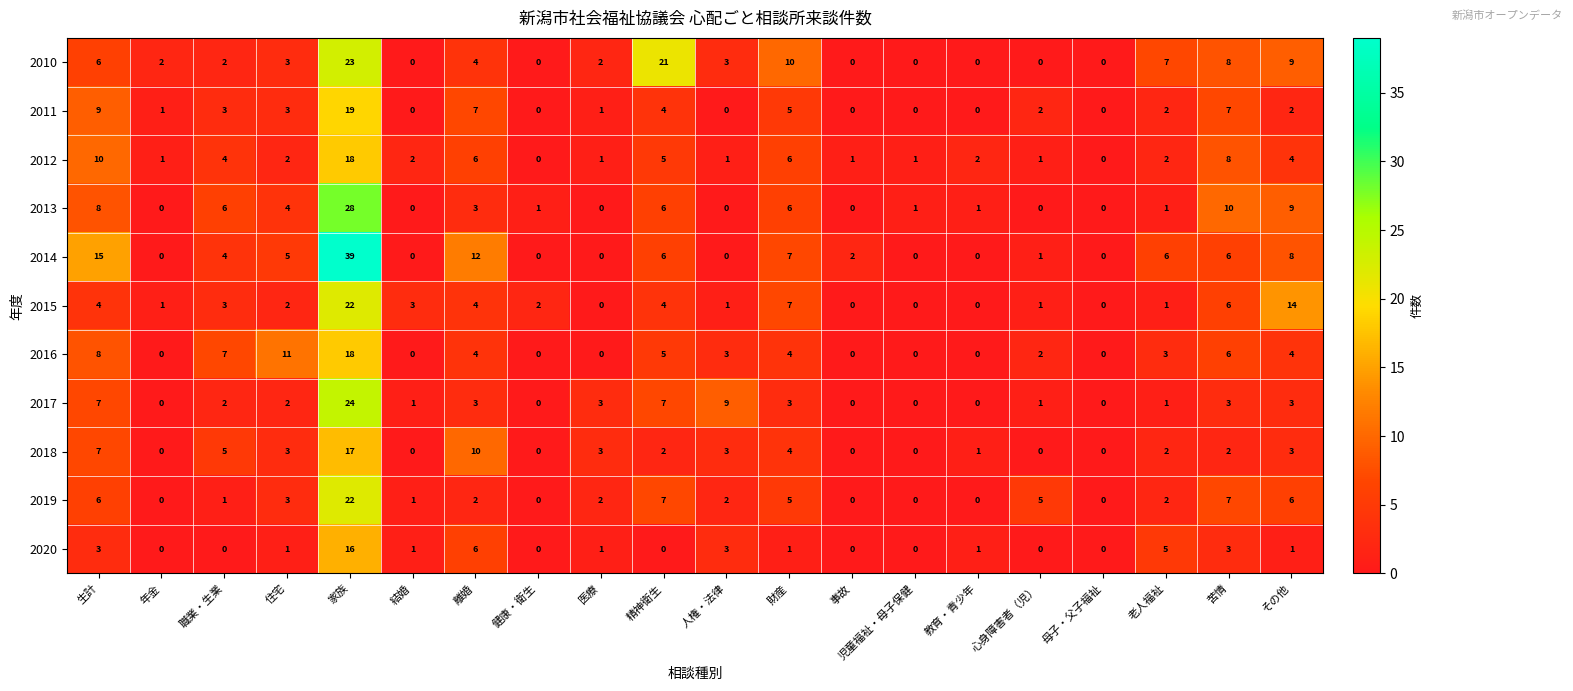

How many categories are shown in the chart?

20